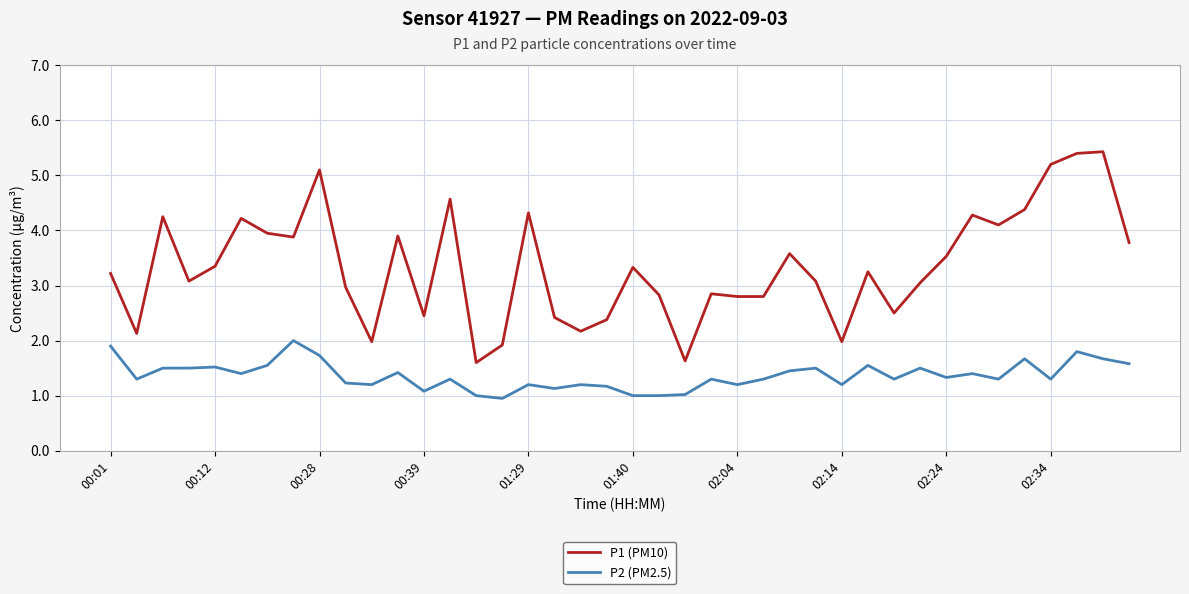

Which series has the widest spread of values?

P1 (PM10)